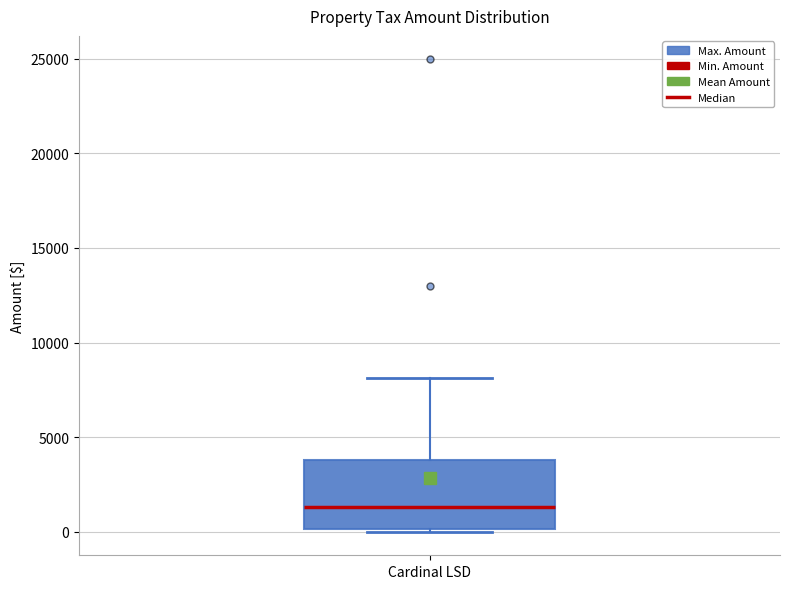

Where does the median line of the box for Cardinal LSD sit on the y-axis? The values are not printed on the chart, so give them approximately, as read against the axis.

1500